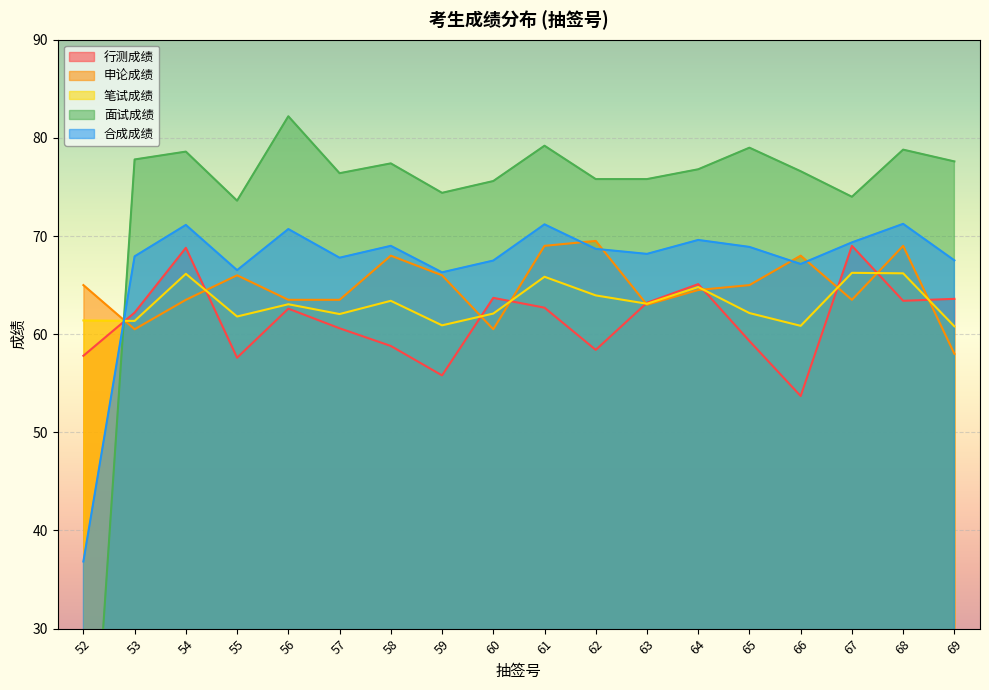

At which category does the chart reach its peak across all series?

56